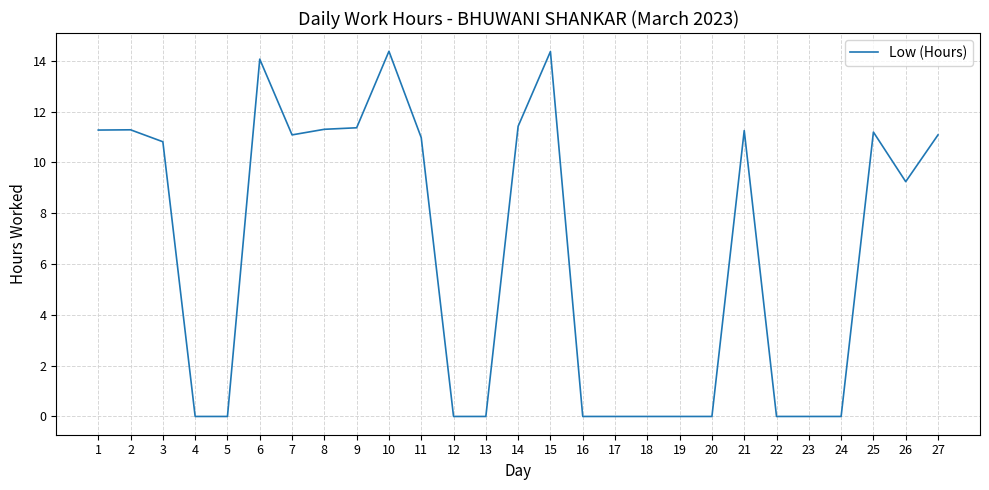

Where is the data nearest to the value 7?

26